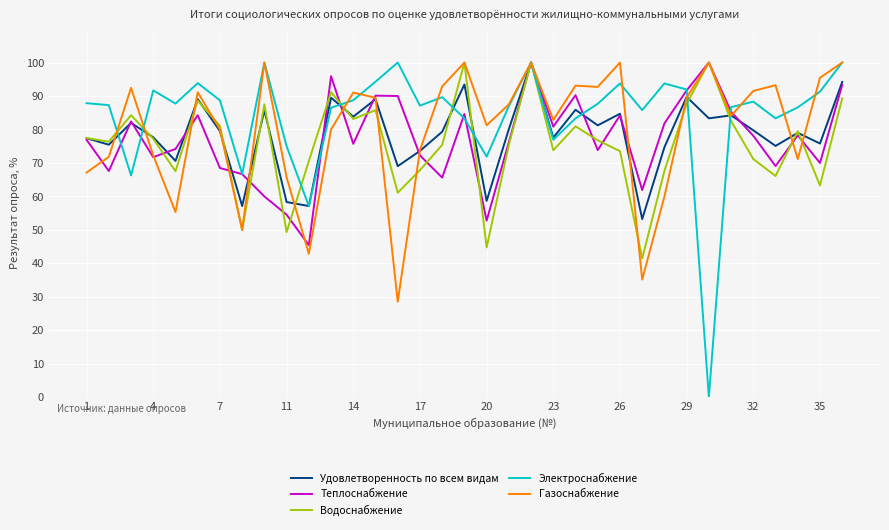

Which series has the largest range (max minus min)?

Электроснабжение